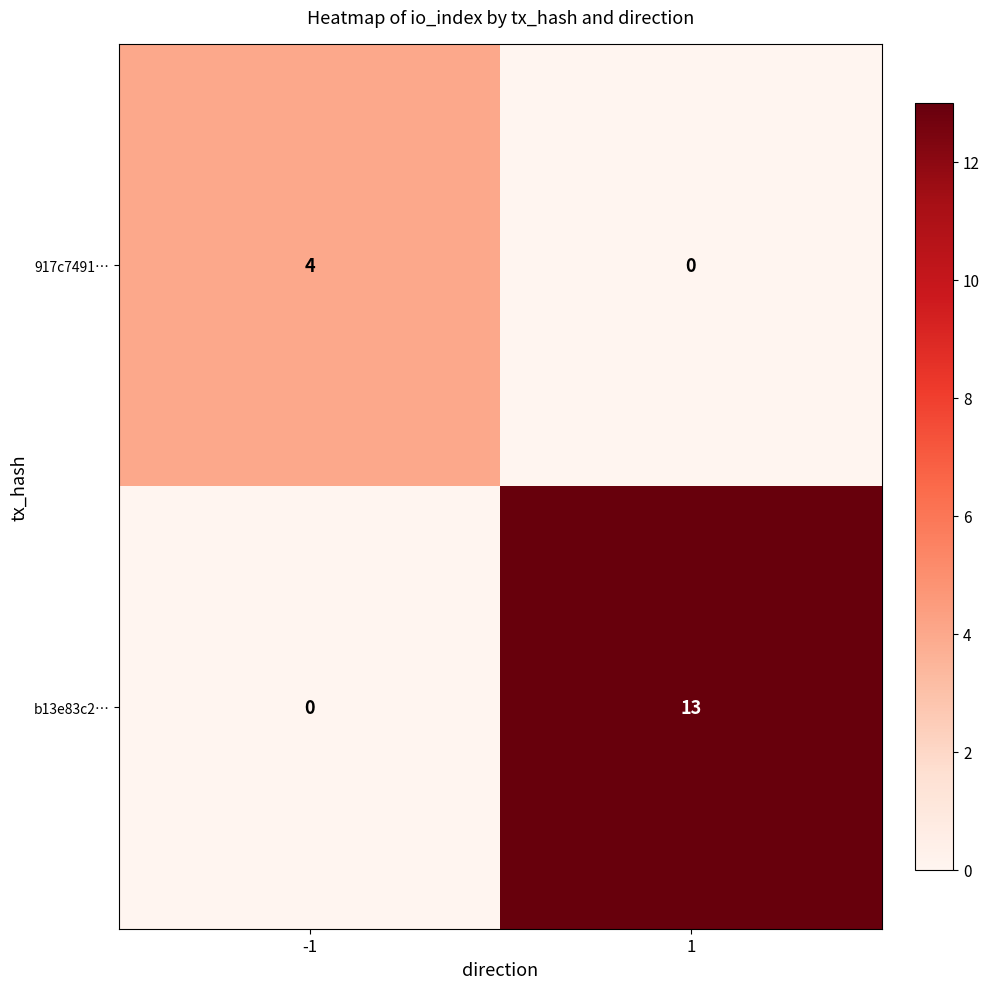

What is the spread (max minus min) of values at 1?

13